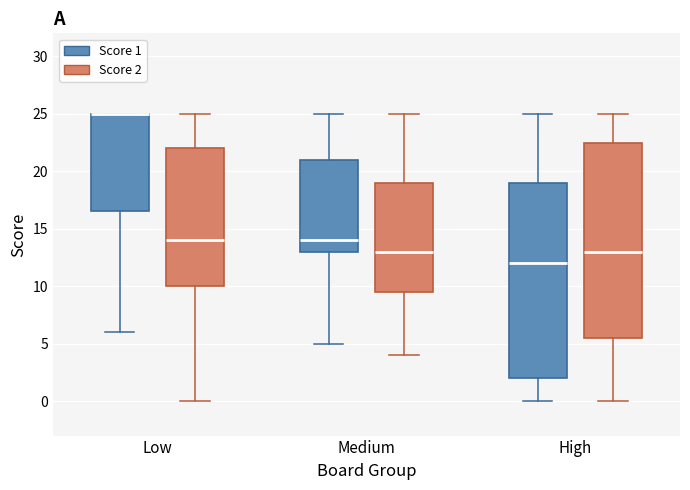

Where does the upper whisker of the box for High (Score 1) end on the y-axis? The values are not printed on the chart, so give them approximately, as read against the axis.

25.0